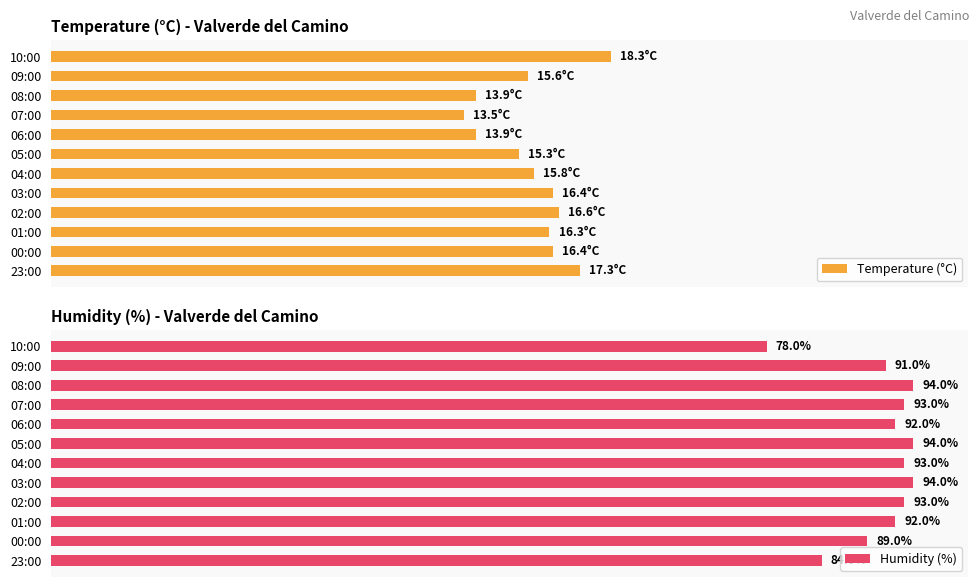

At which label does Humidity (%) reach its minimum?

10:00